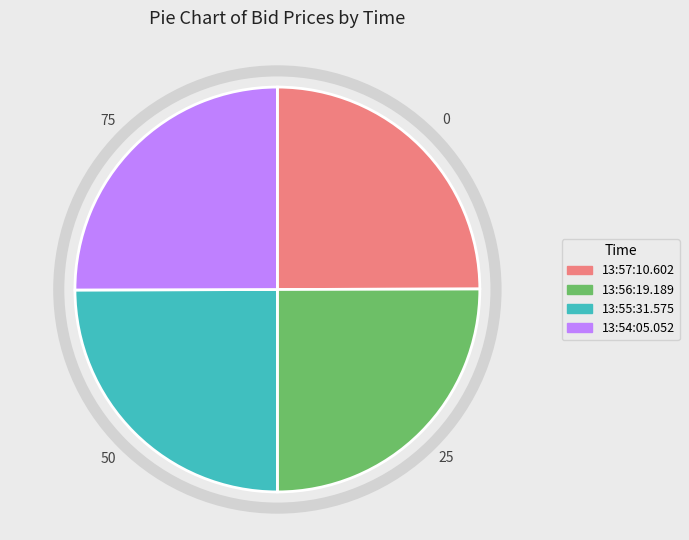

The 13:55:31.575 slice represents 25% of the pie. True or false?

True